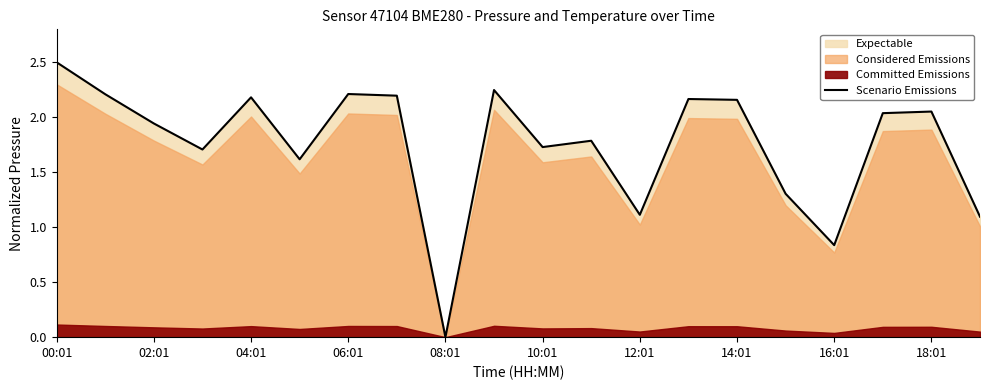

At which label is the value closest to 1?

19